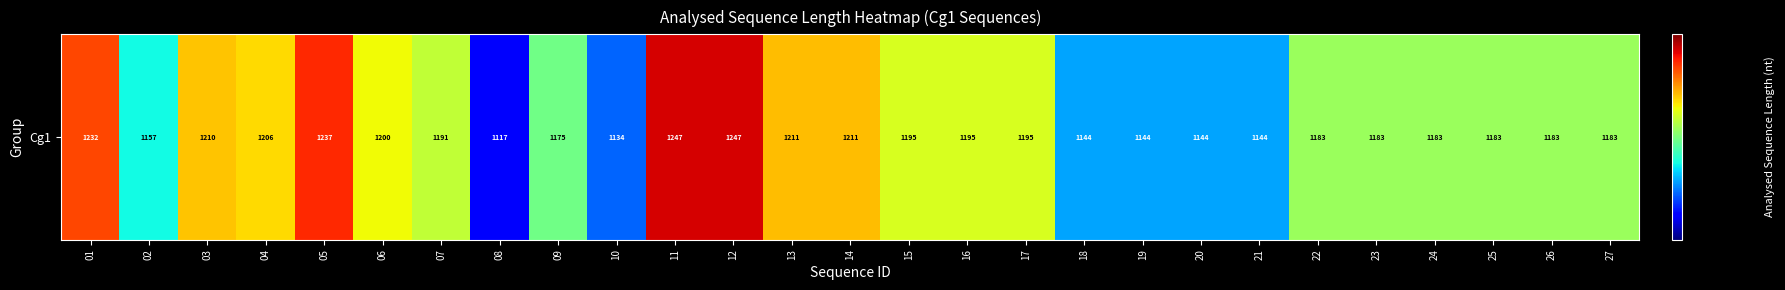

At which label is the value closest to 1182?

22